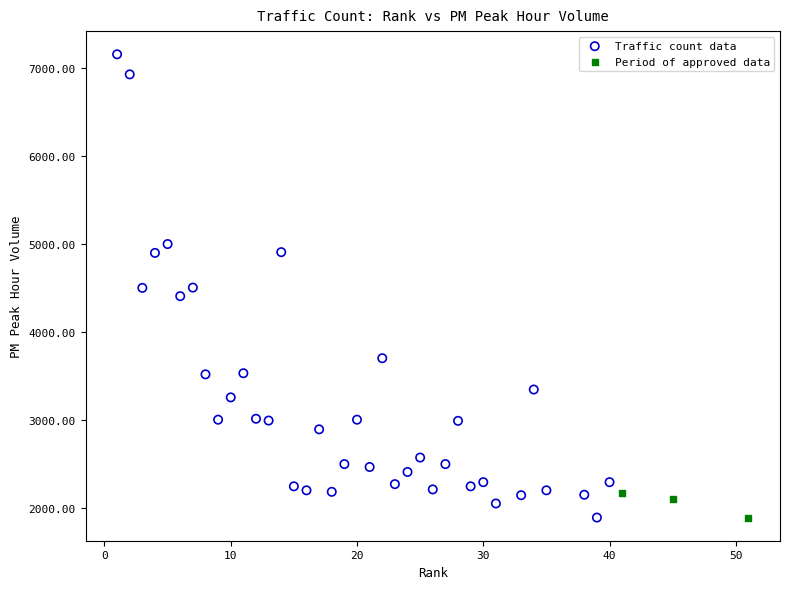

Which series has the widest spread of Y values?

Traffic count data